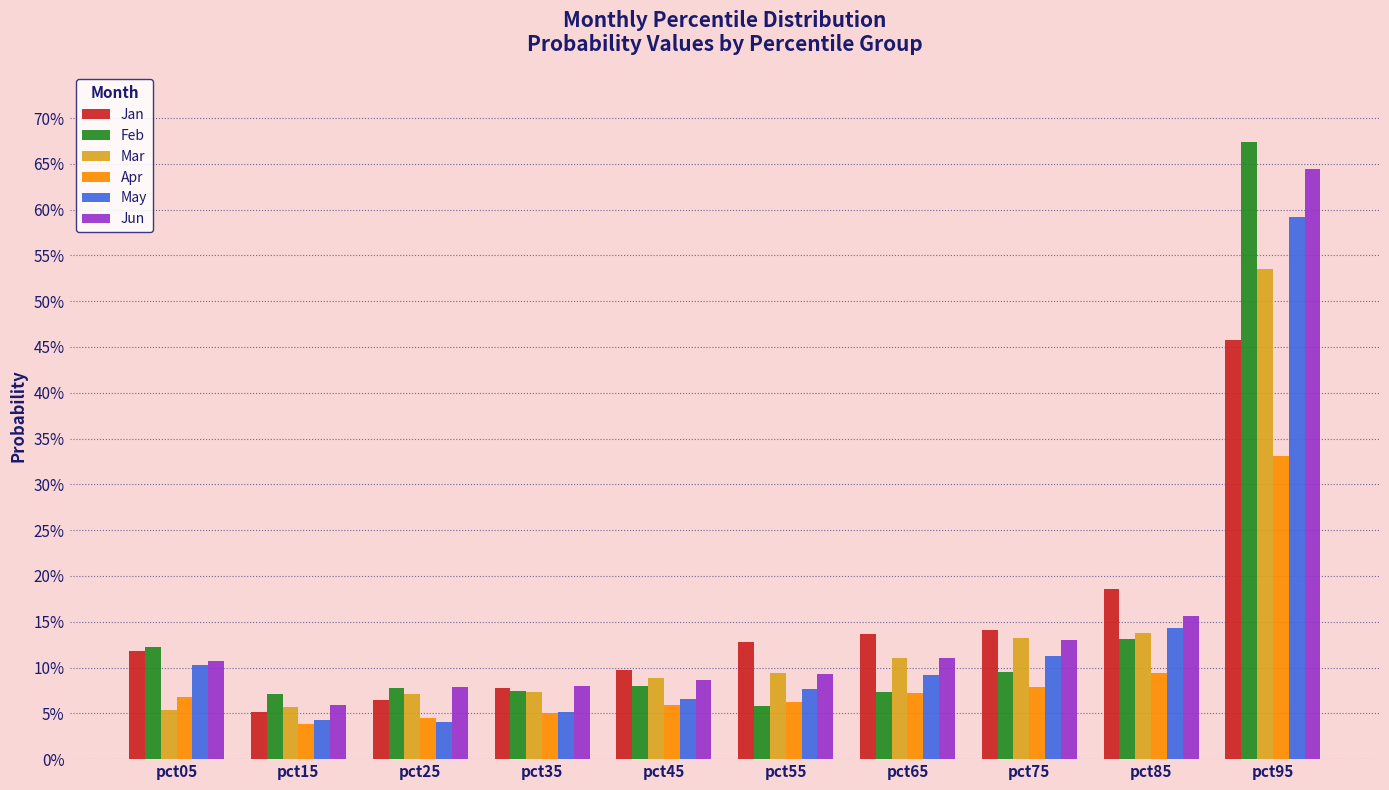

What are all the series names shown in the legend?

Jan, Feb, Mar, Apr, May, Jun